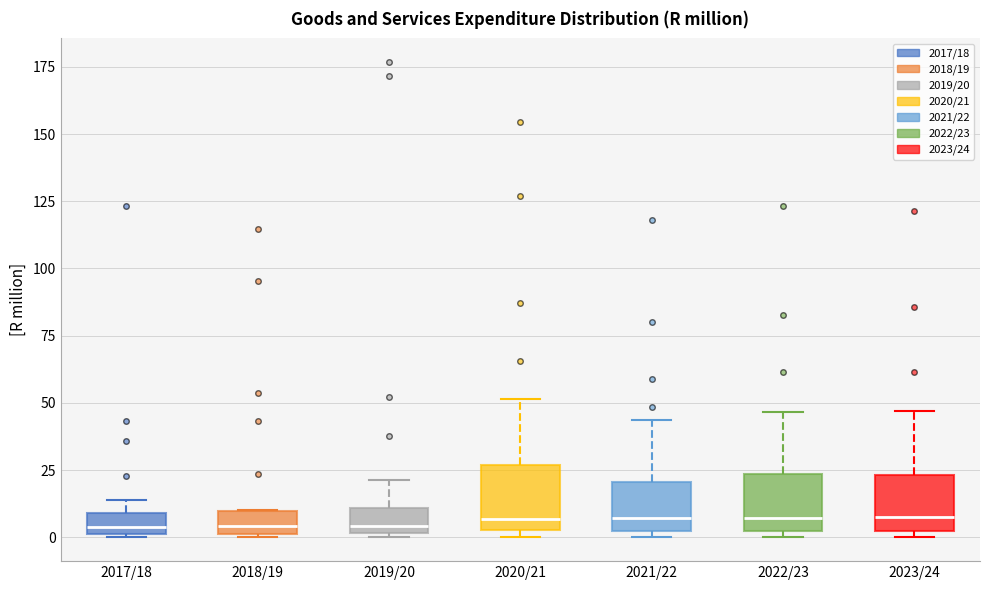

Reading left to right, read every box against the y-axis: the position of its median line, the range the box covers, and the ends of its whiskers. The values are not printed on the chart, so give them approximately, as read against the axis.

2017/18: median 5, box 0 to 10, whiskers 0 to 15
2018/19: median 5, box 0 to 10, whiskers 0 to 10
2019/20: median 5, box 0 to 10, whiskers 0 (just below the box's lower edge) to 20
2020/21: median 5 (just above the box's lower edge), box 5 to 25, whiskers 0 to 50
2021/22: median 5, box 0 to 20, whiskers 0 (just below the box's lower edge) to 45
2022/23: median 5, box 0 to 25, whiskers 0 (just below the box's lower edge) to 45
2023/24: median 10, box 0 to 25, whiskers 0 (just below the box's lower edge) to 45